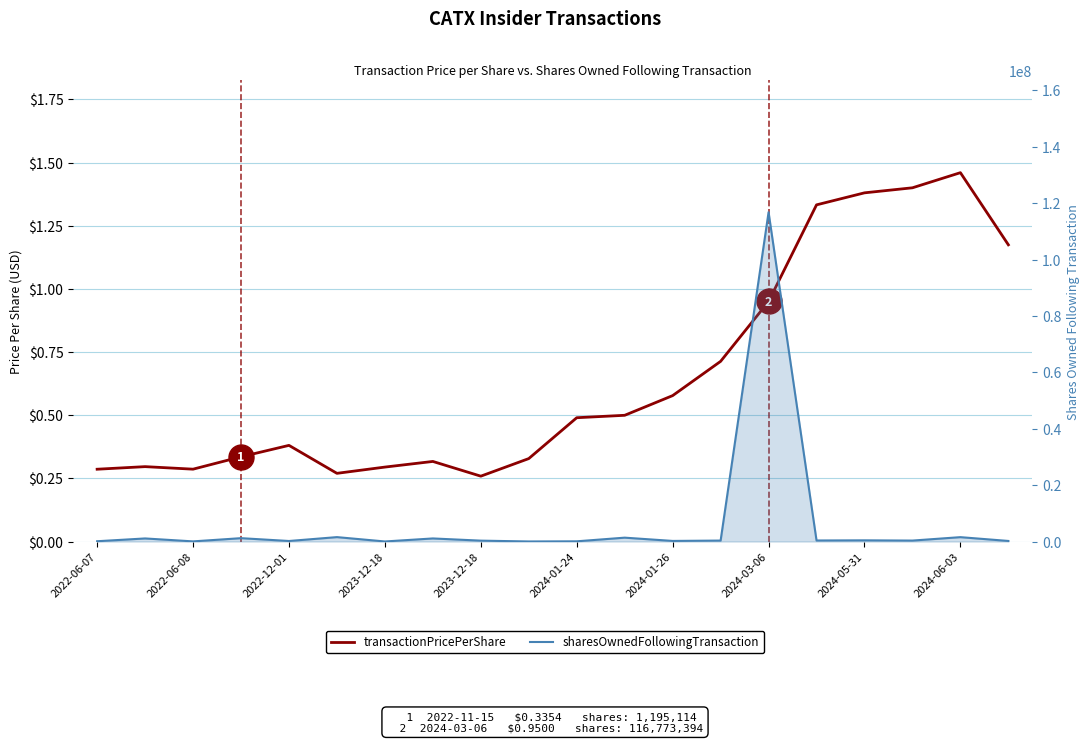

True or false: sharesOwnedFollowingTransaction and transactionPricePerShare cross at least once.

False